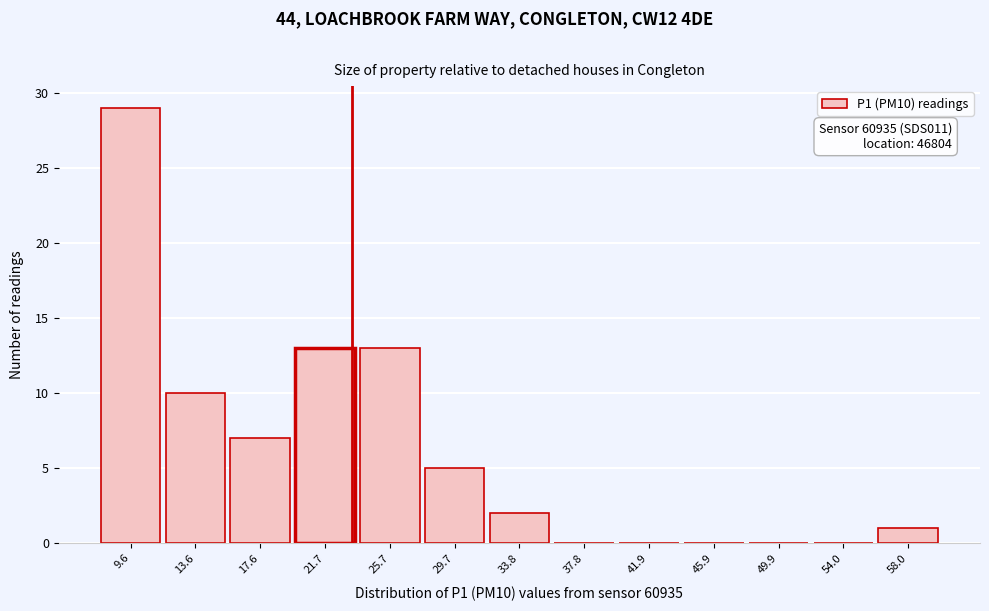

Reading right to left, extract all data points from this chart.

58.0=1	54.0=0	49.9=0	45.9=0	41.9=0	37.8=0	33.8=2	29.7=5	25.7=13	21.7=13	17.6=7	13.6=10	9.6=29